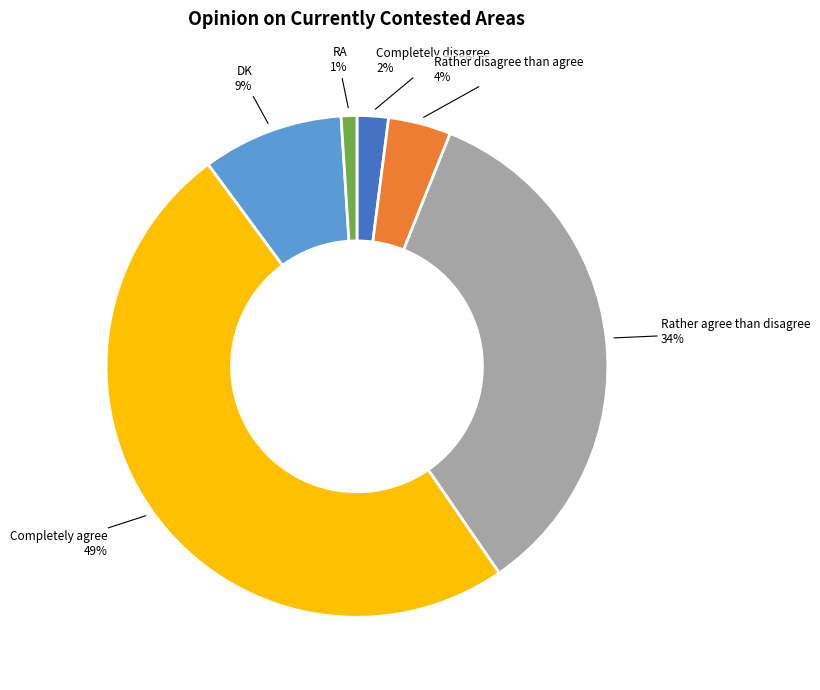

Count the number of slices in the pie.

6